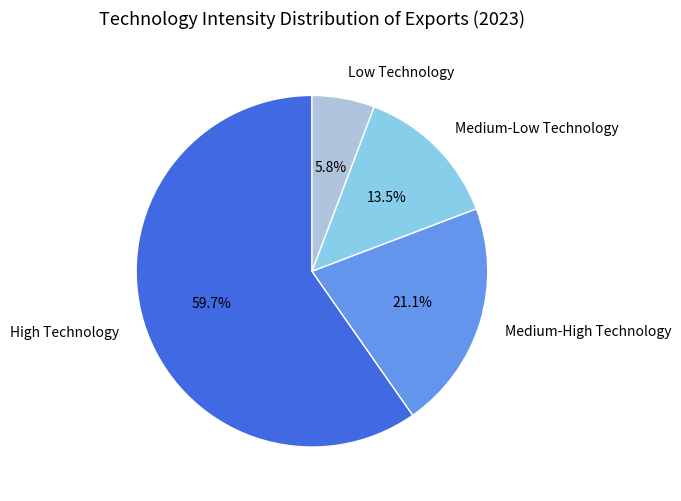

Is the sum of High Technology and Medium-Low Technology greater than half?

Yes